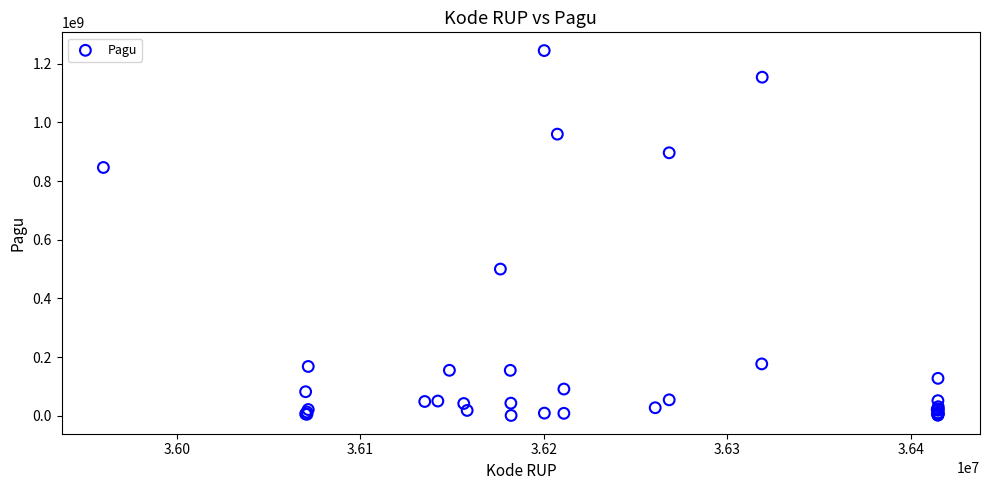

What Y value in the scatter plot is closest to 622840000?

499932000